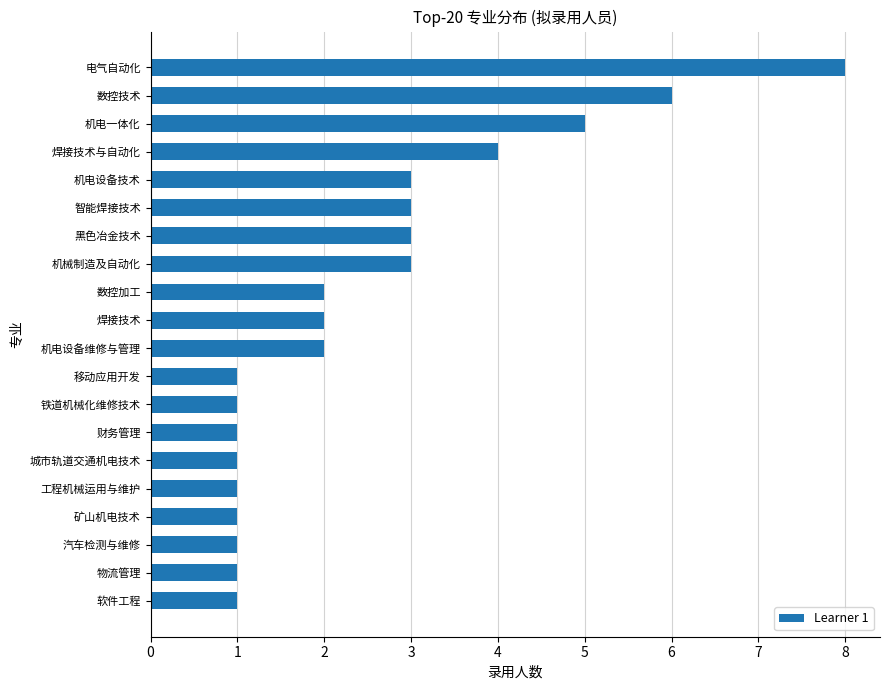

Are the bars grouped side by side (vs. stacked)?

No